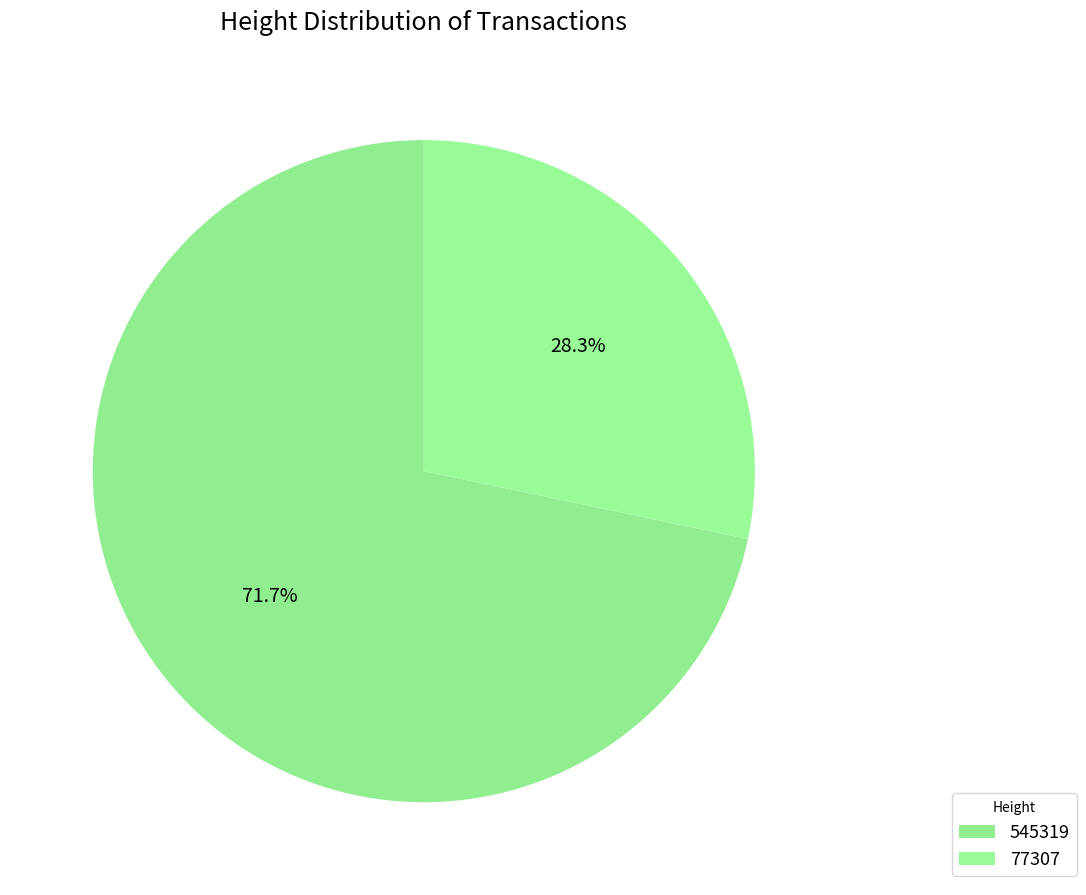

What is the largest slice in the pie chart?

545319